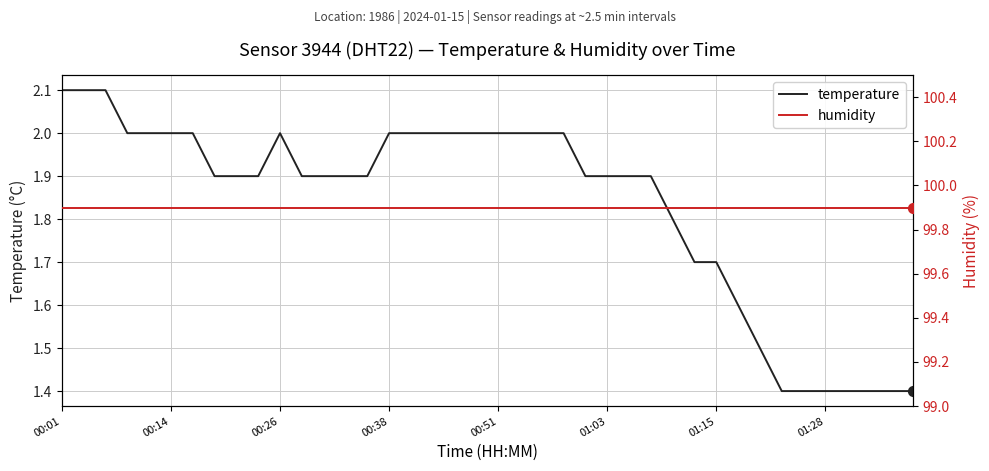

Which series reaches the minimum Y coordinate?

temperature